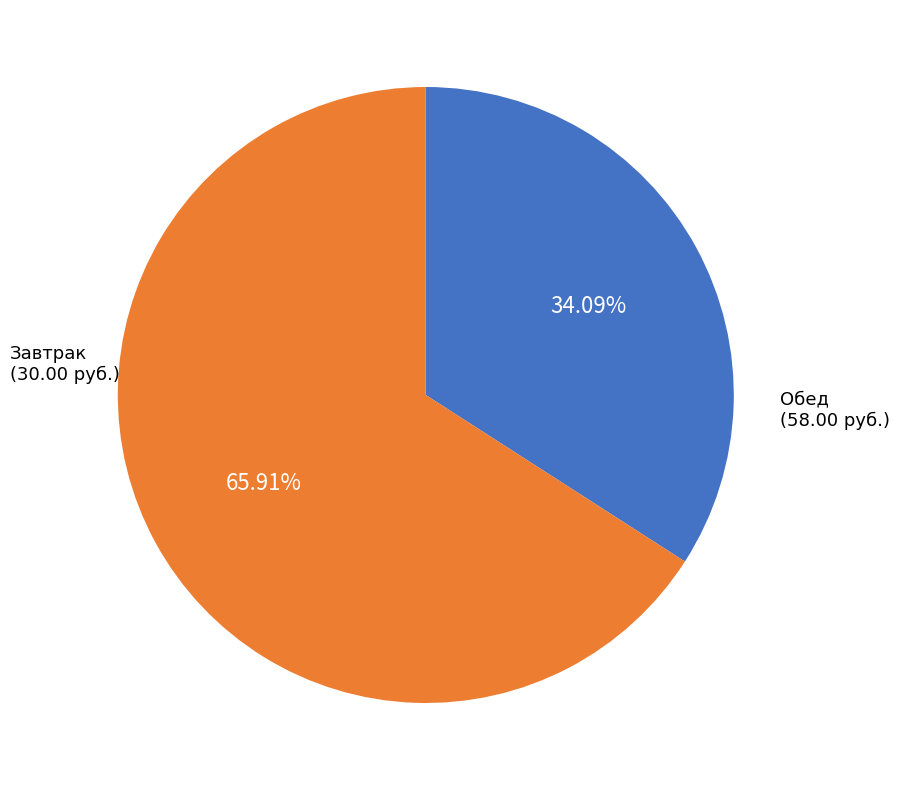

How many segments does this pie chart have?

2